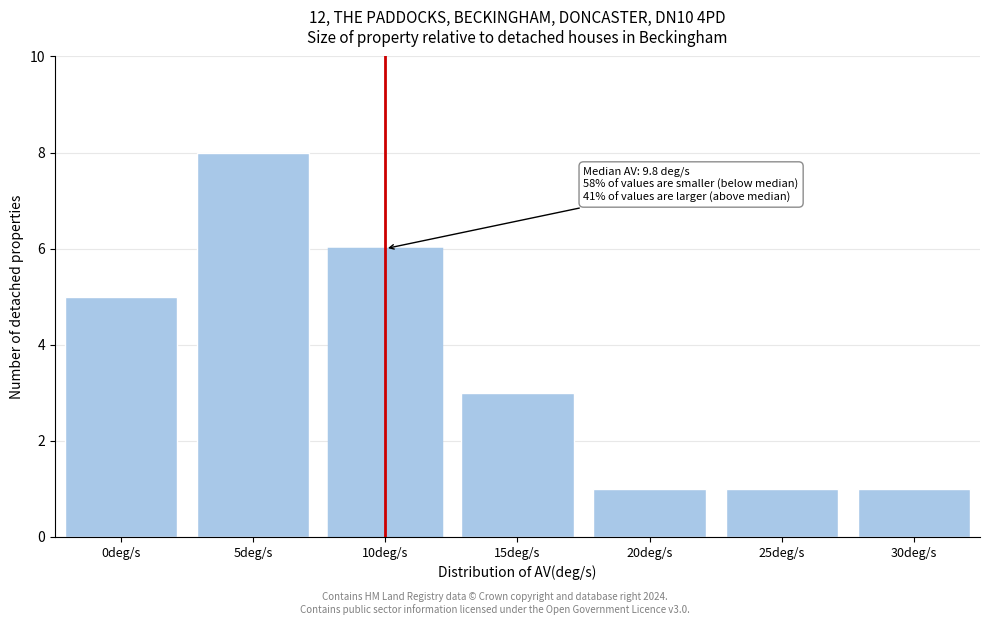

Reading left to right, list all the values displayed in this chart.

5	8	6	3	1	1	1